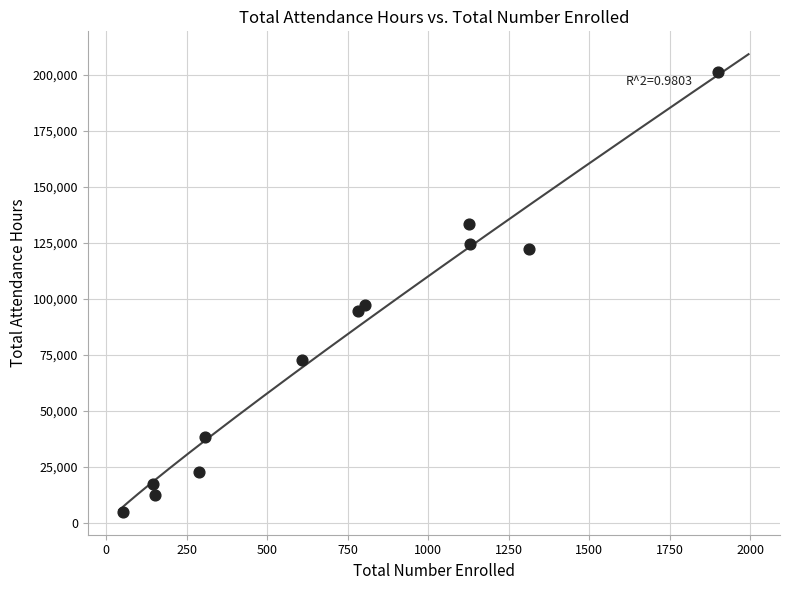

What Y value in the scatter plot is closest to 103093?

97136